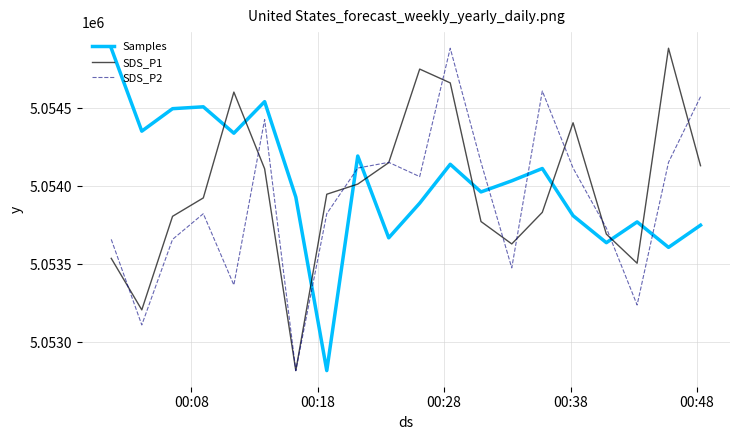

What is the highest value of the SDS_P2 series?

5054884.0